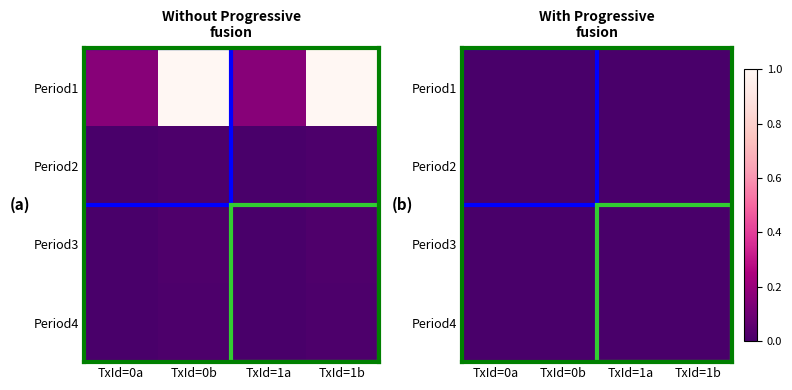

How many 4_0 values are between 0 and 1?

4